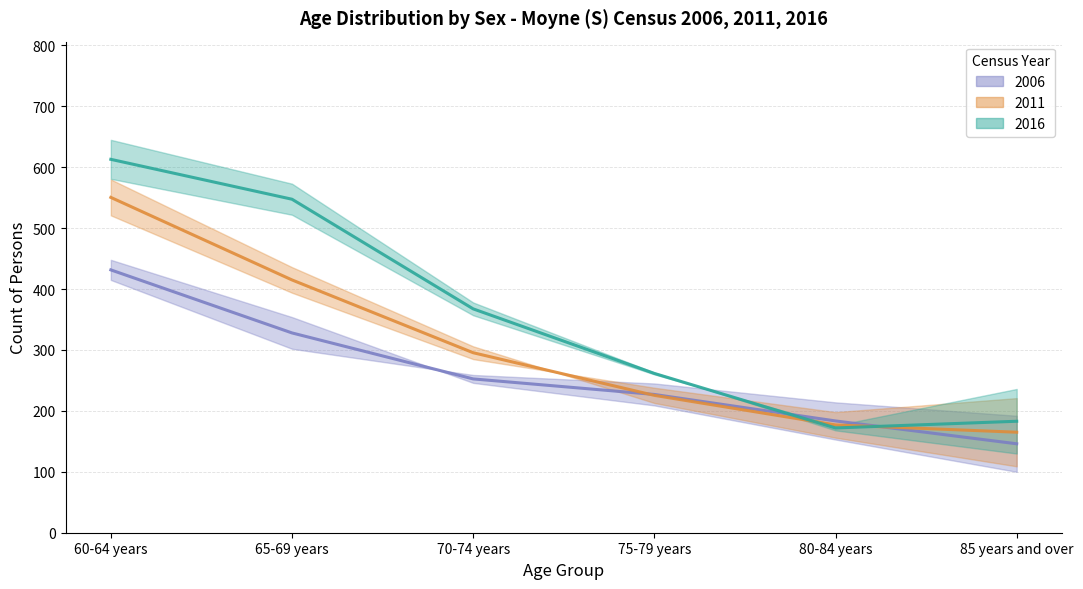

What is the value of the 2006 Persons (avg) point at the 1st from the left?

431.5